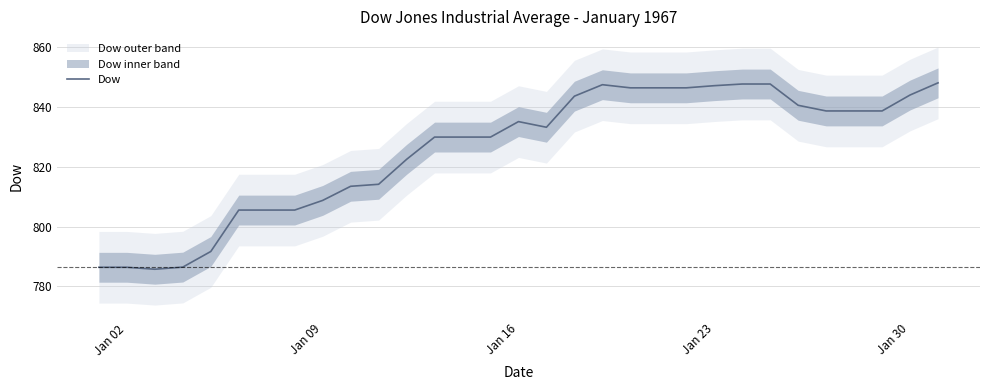

What is the minimum value for Dow?

785.7